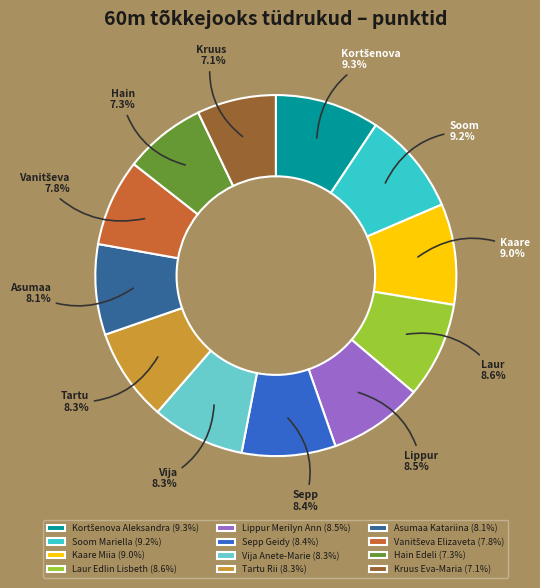

To the nearest percent, what portion does Soom Mariella represent?

9%